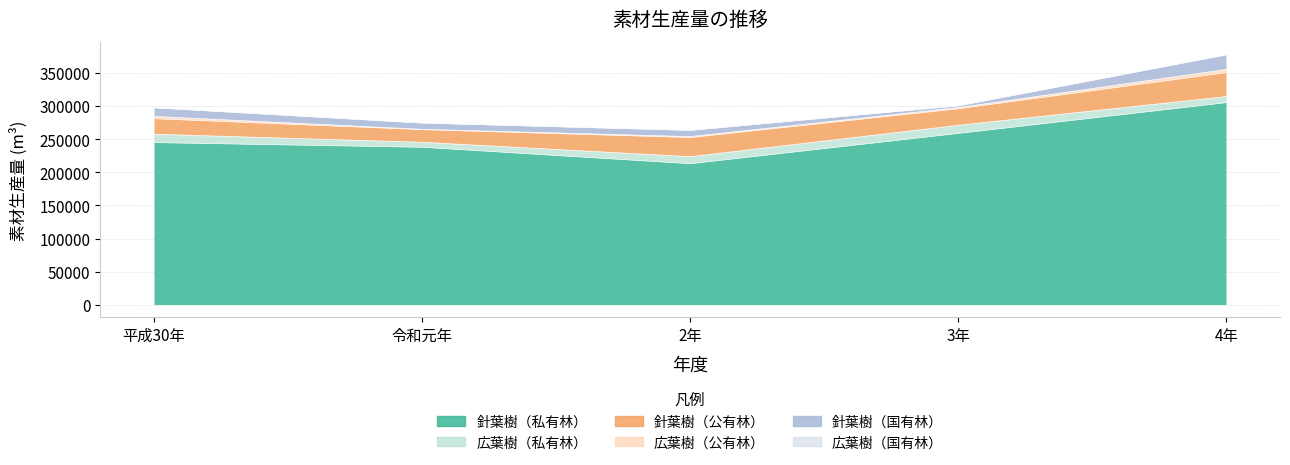

At 3年, list the series in order from largest to smallest.

針葉樹（私有林）, 針葉樹（公有林）, 広葉樹（私有林）, 針葉樹（国有林）, 広葉樹（公有林）, 広葉樹（国有林）